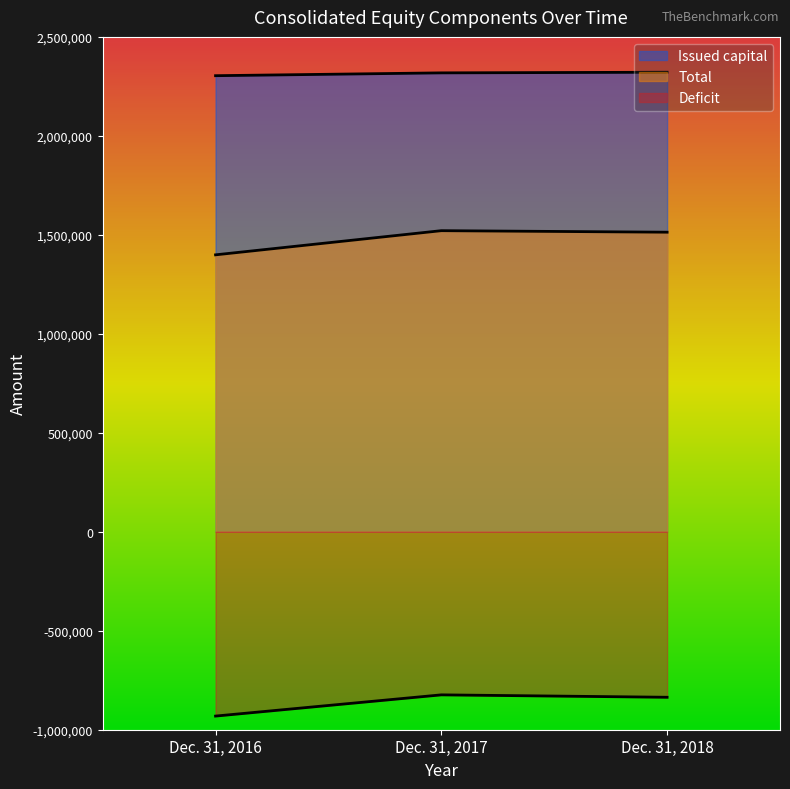

Rank the series at Dec. 31, 2016 from highest to lowest value.

Issued capital, Total, Deficit